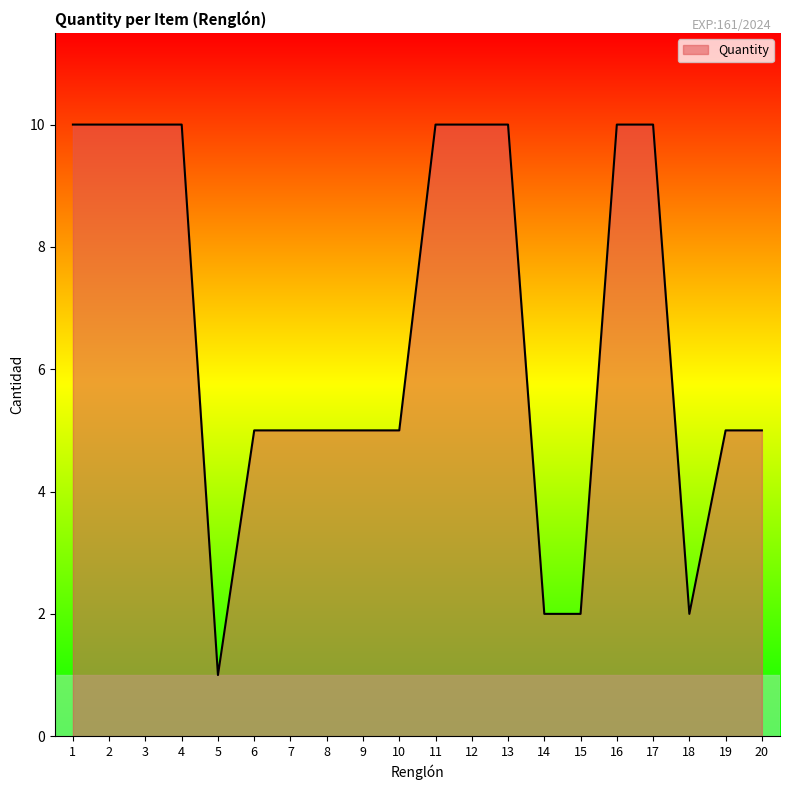

Does the chart have visible grid lines?

No